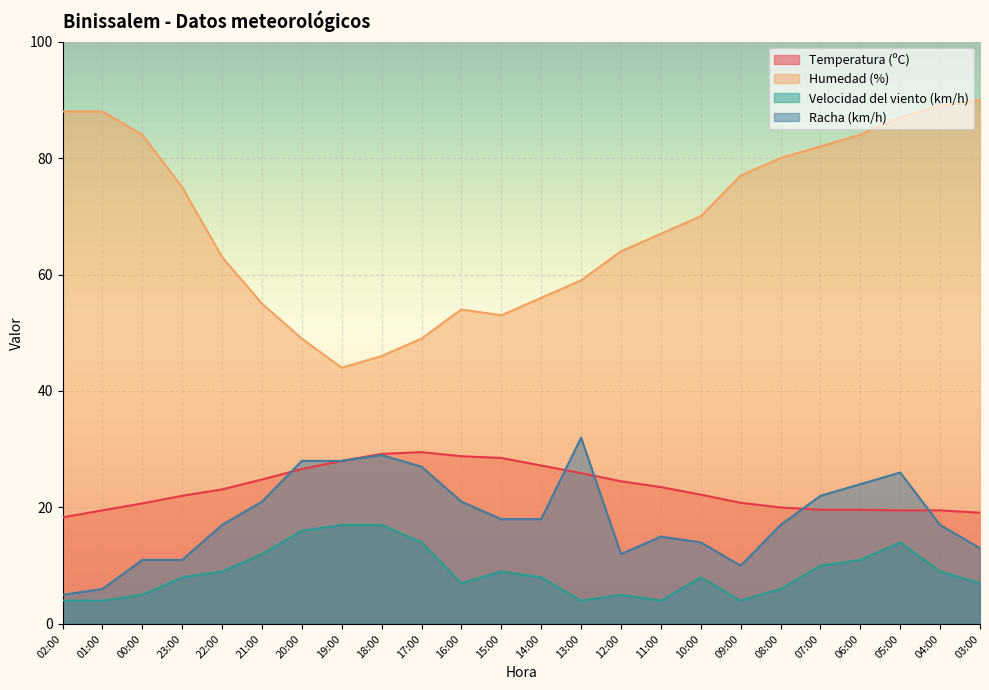

What is the label of the 1st point from the right?

03:00